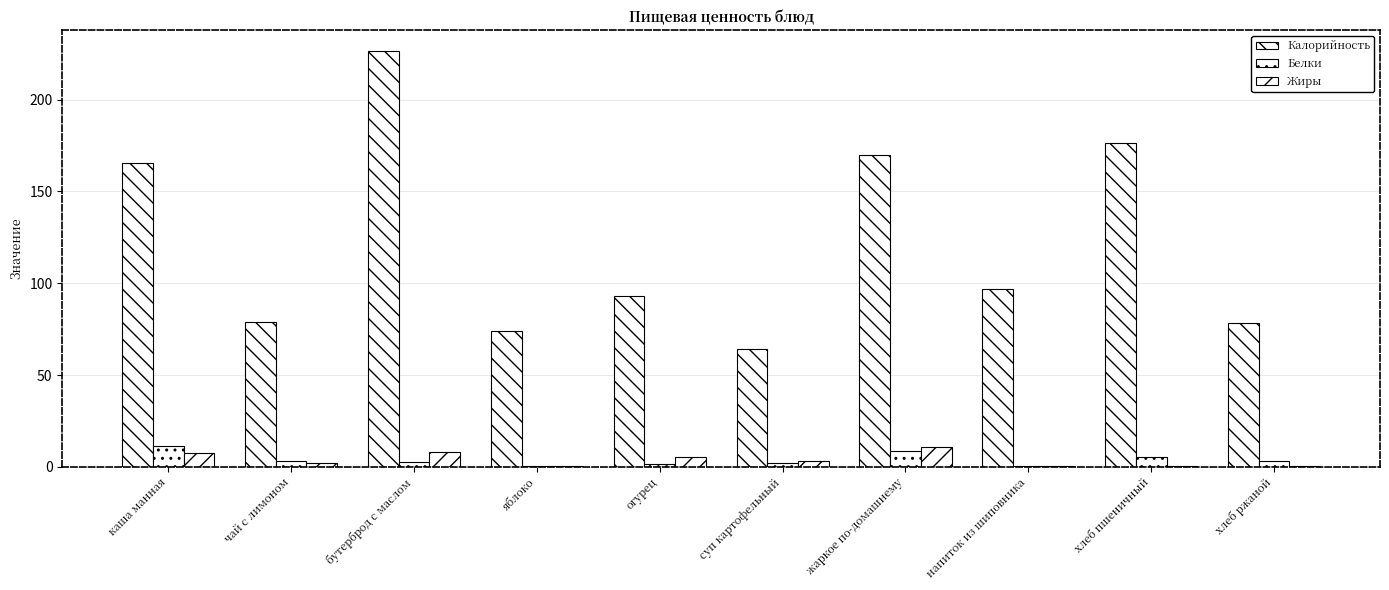

Are the bars horizontal?

No